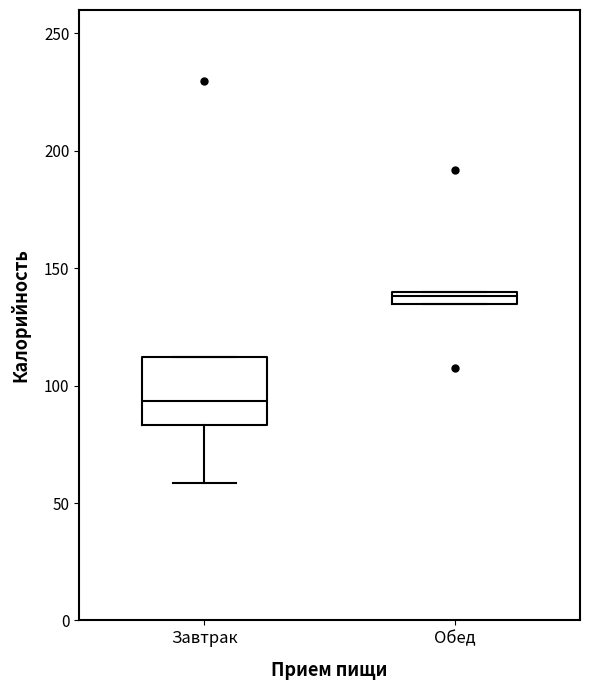

Which box has the highest median line?

Обед